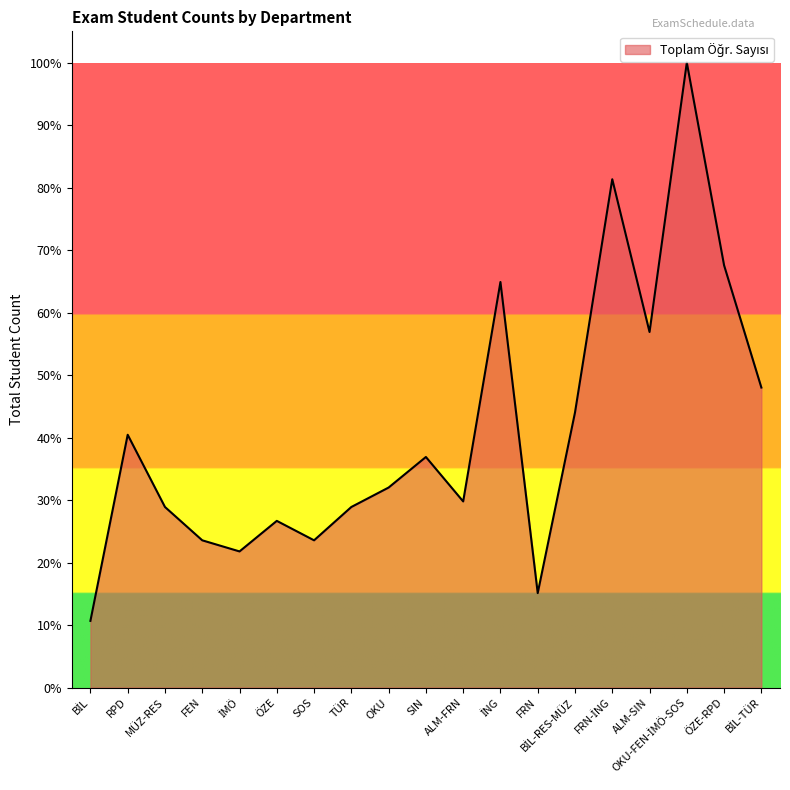

The chart shows a value of 40.1 at TÜR. True or false?

False